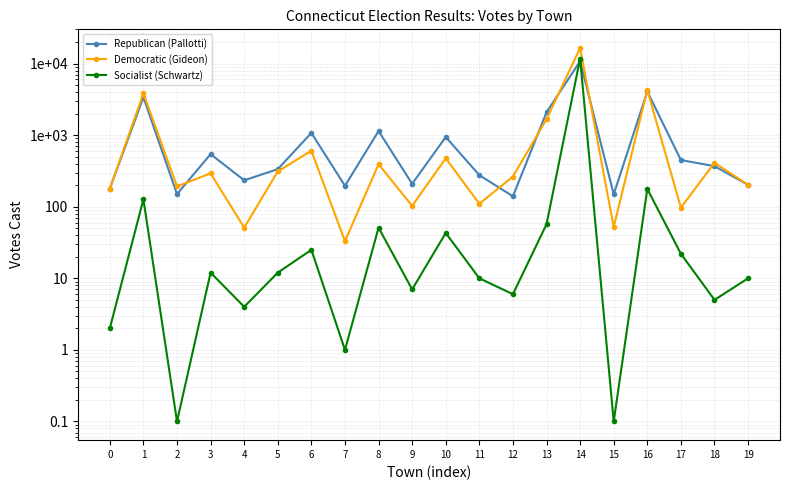

At how many categories does at least one series exceed 3885?

2